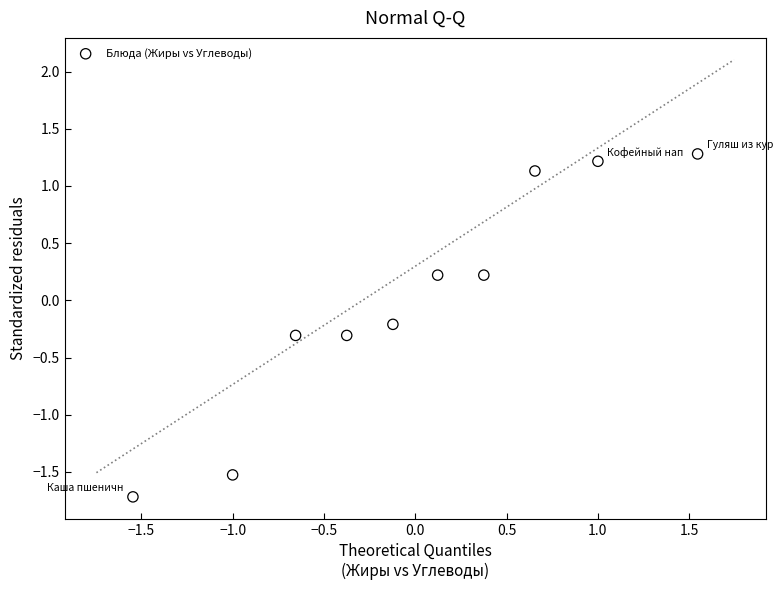

What is the range of Y values (max minus min)?

3.0